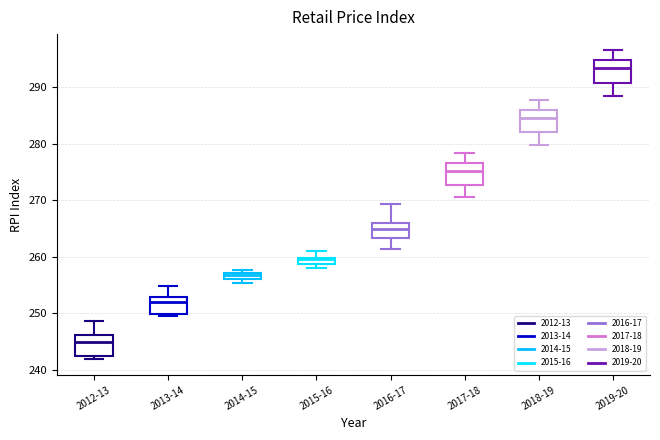

Where does the upper whisker of the box for 2015-16 end on the y-axis? The values are not printed on the chart, so give them approximately, as read against the axis.

261